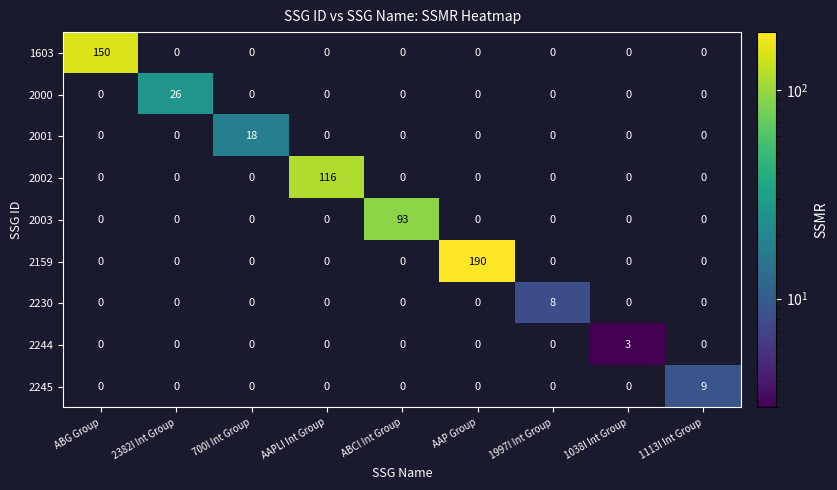

Is it true that 2001 equals 0 at 1038I Int Group?

True